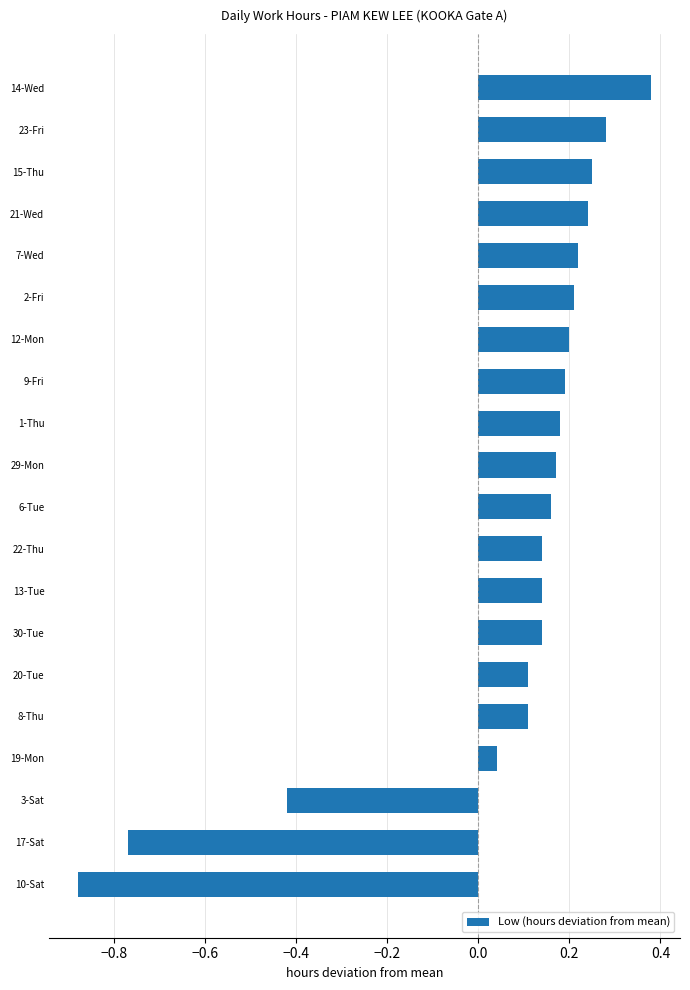

Which has a higher value, 9-Fri or 30-Tue?

9-Fri